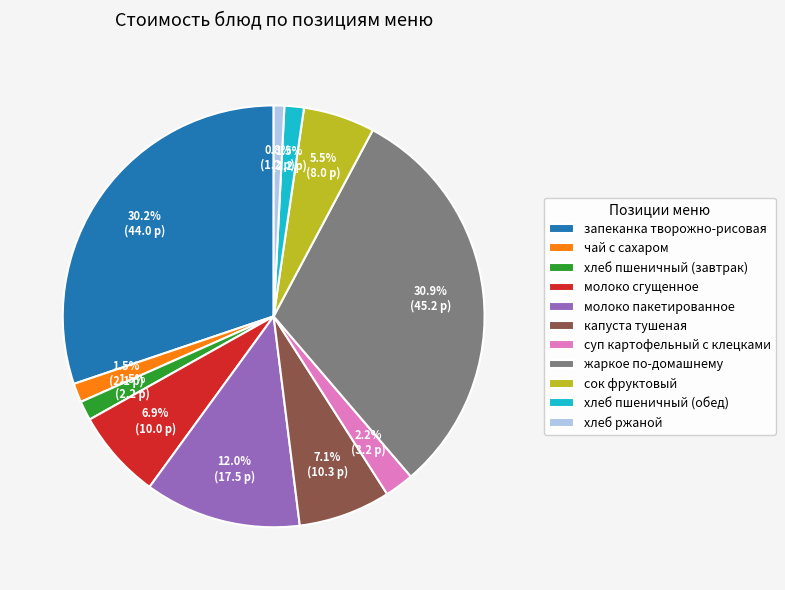

Is there a majority slice in this chart?

No